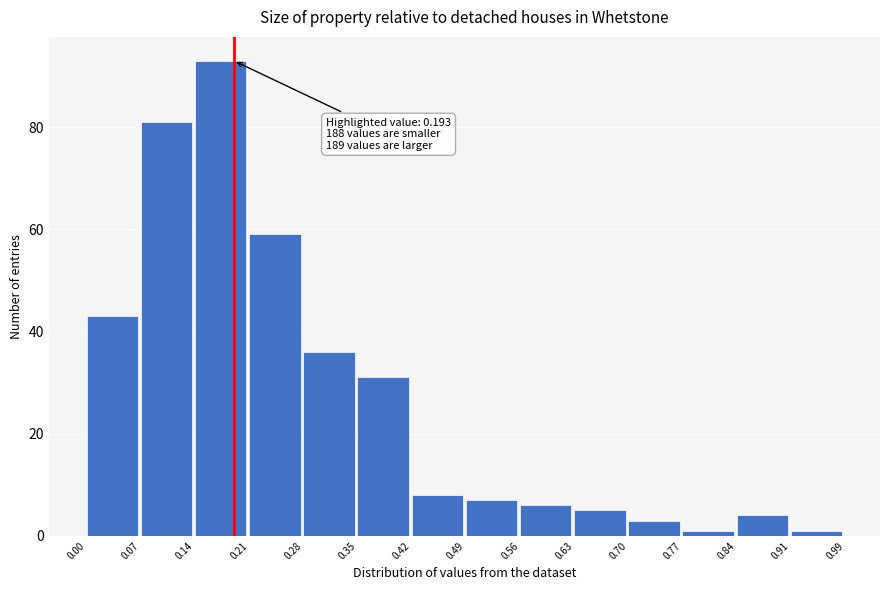

Over which range of the x-axis is the bar tallest?

0.14 to 0.21